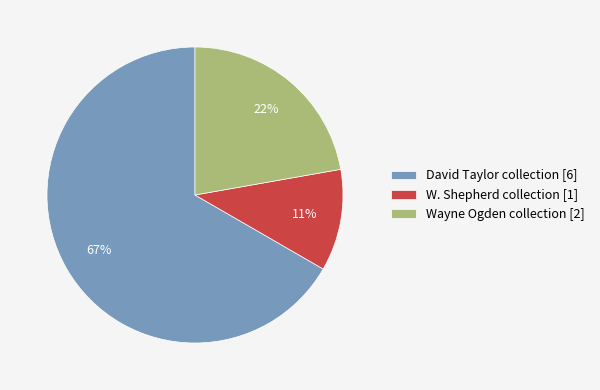

Which slice is the smallest?

W. Shepherd collection [1]